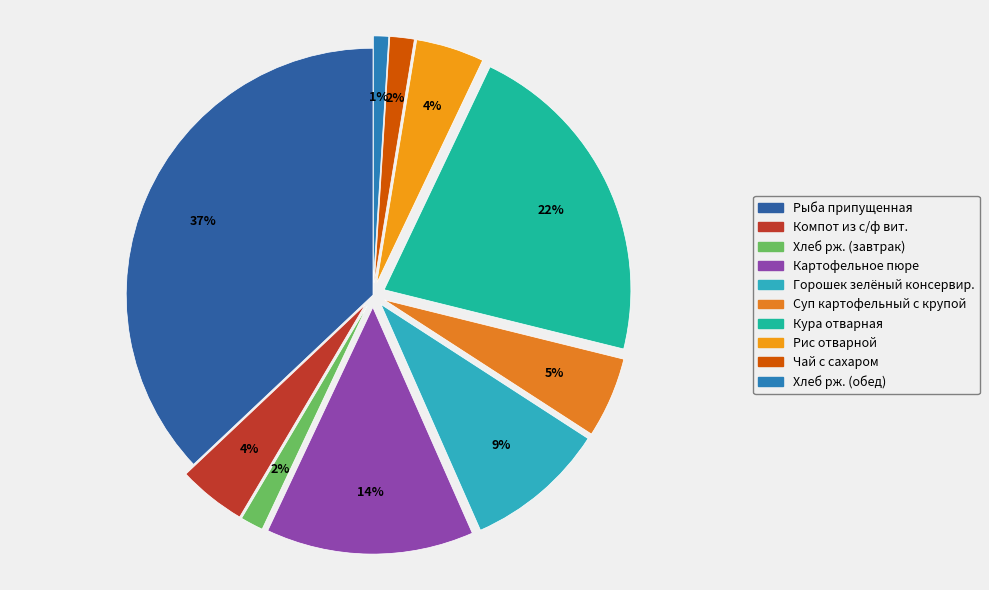

How many segments does this pie chart have?

10